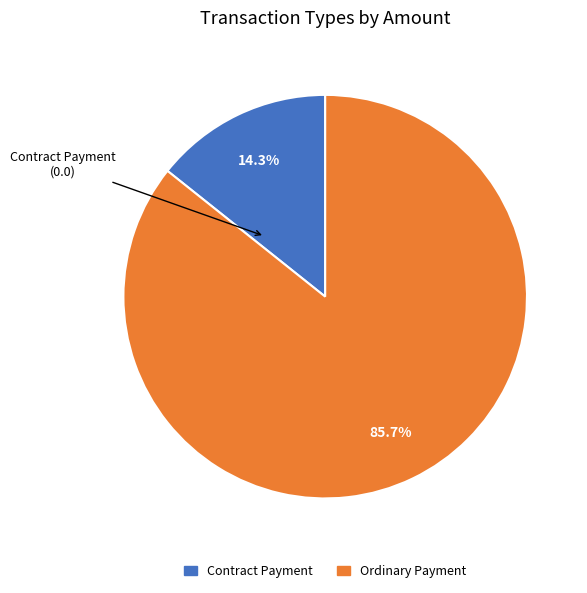

What is the smallest slice in the pie chart?

Contract Payment